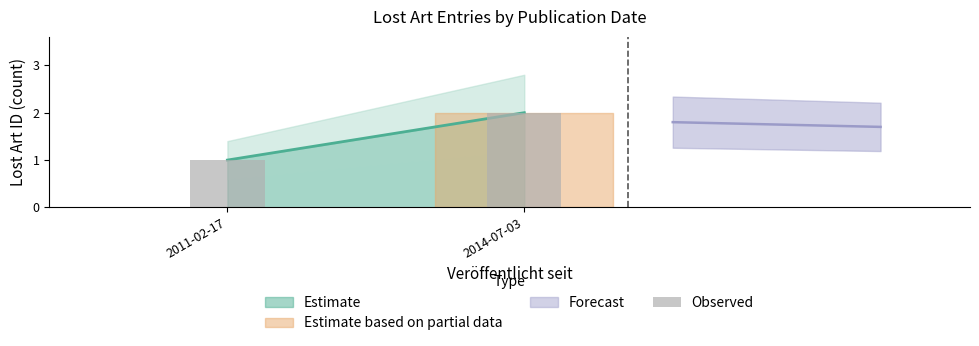

What is the sum of all values?

3